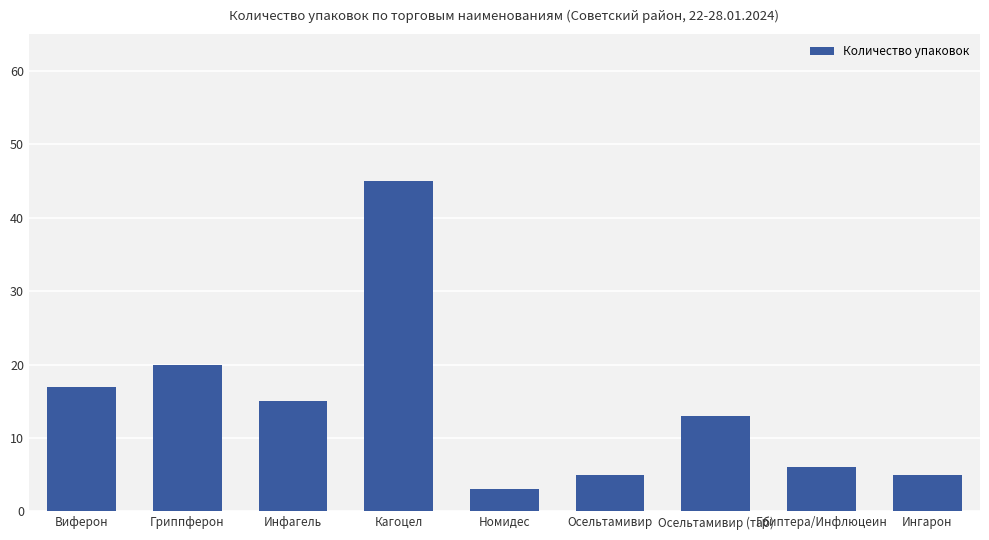

Where is the data nearest to the value 24?

Гриппферон